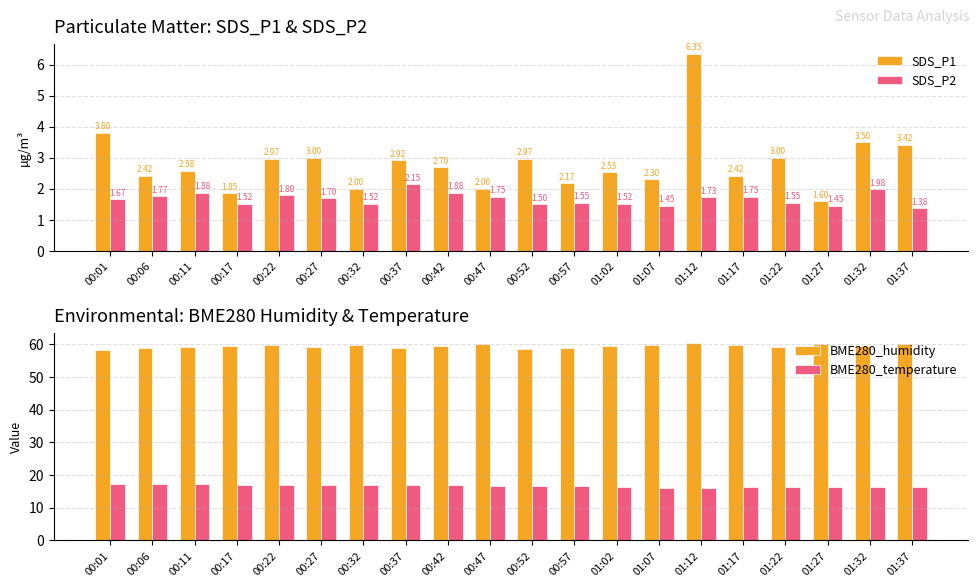

Reading right to left, list all the values displayed in this chart.

SDS_P1: 01:37=3.4	01:32=3.5	01:27=1.6	01:22=3.0	01:17=2.4	01:12=6.3	01:07=2.3	01:02=2.5	00:57=2.2	00:52=3.0	00:47=2.0	00:42=2.7	00:37=2.9	00:32=2.0	00:27=3.0	00:22=3.0	00:17=1.9	00:11=2.6	00:06=2.4	00:01=3.8
SDS_P2: 01:37=1.4	01:32=2.0	01:27=1.4	01:22=1.6	01:17=1.8	01:12=1.7	01:07=1.4	01:02=1.5	00:57=1.6	00:52=1.5	00:47=1.8	00:42=1.9	00:37=2.1	00:32=1.5	00:27=1.7	00:22=1.8	00:17=1.5	00:11=1.9	00:06=1.8	00:01=1.7
BME280_humidity: 01:37=60.0	01:32=59.6	01:27=60.0	01:22=59.2	01:17=59.9	01:12=60.3	01:07=59.8	01:02=59.3	00:57=58.8	00:52=58.5	00:47=60.0	00:42=59.5	00:37=58.8	00:32=59.8	00:27=59.2	00:22=59.6	00:17=59.4	00:11=59.0	00:06=58.8	00:01=58.3
BME280_temperature: 01:37=16.4	01:32=16.3	01:27=16.2	01:22=16.4	01:17=16.3	01:12=16.1	01:07=16.2	01:02=16.4	00:57=16.7	00:52=16.8	00:47=16.8	00:42=17.0	00:37=16.9	00:32=16.9	00:27=17.0	00:22=17.1	00:17=17.0	00:11=17.2	00:06=17.4	00:01=17.4